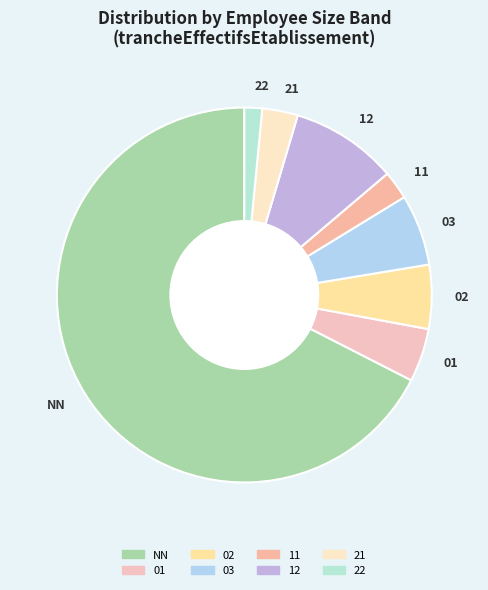

Is it true that 12 is 9% of the pie?

True